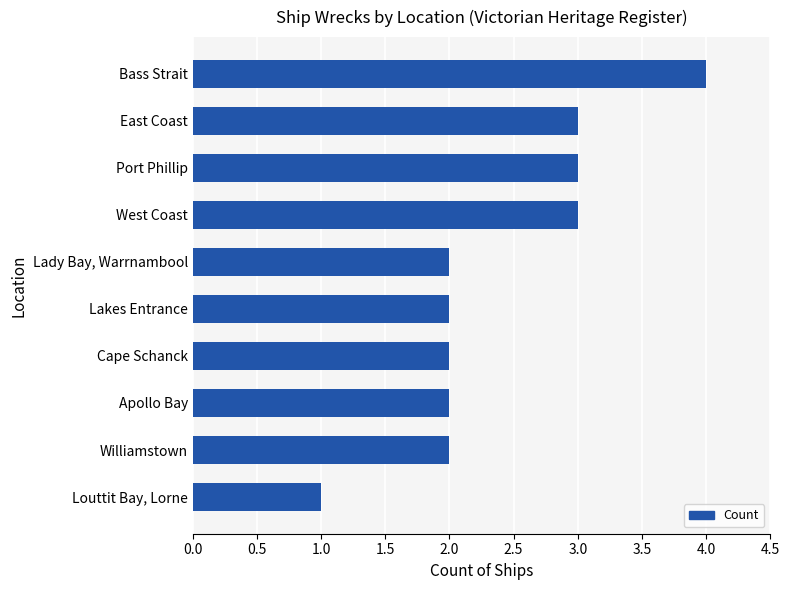

Are the bars grouped side by side (vs. stacked)?

No